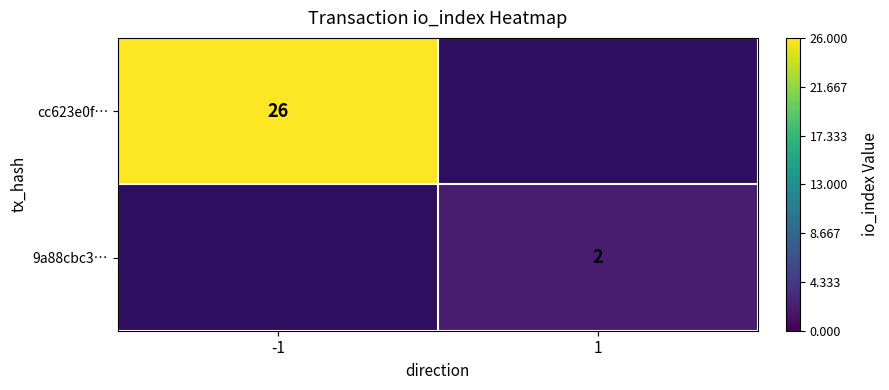

The value of 9a88cbc3… at 1 is 2. True or false?

True